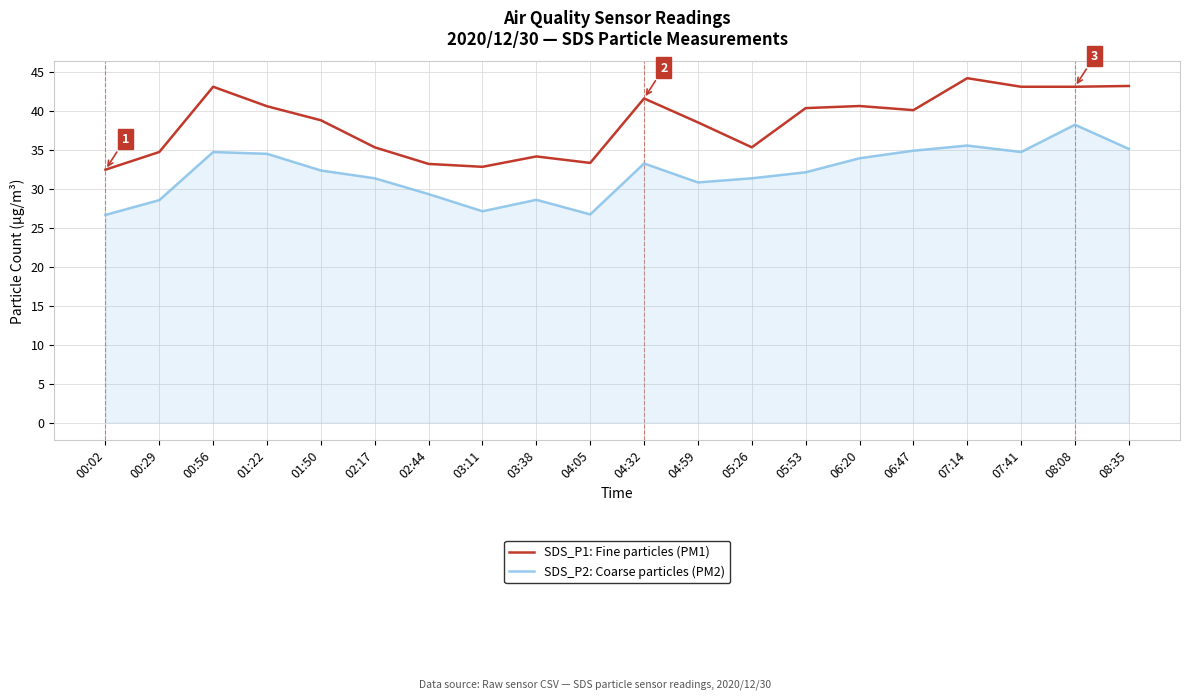

True or false: SDS_P2: Coarse particles (PM2) and SDS_P1: Fine particles (PM1) intersect in this chart.

False